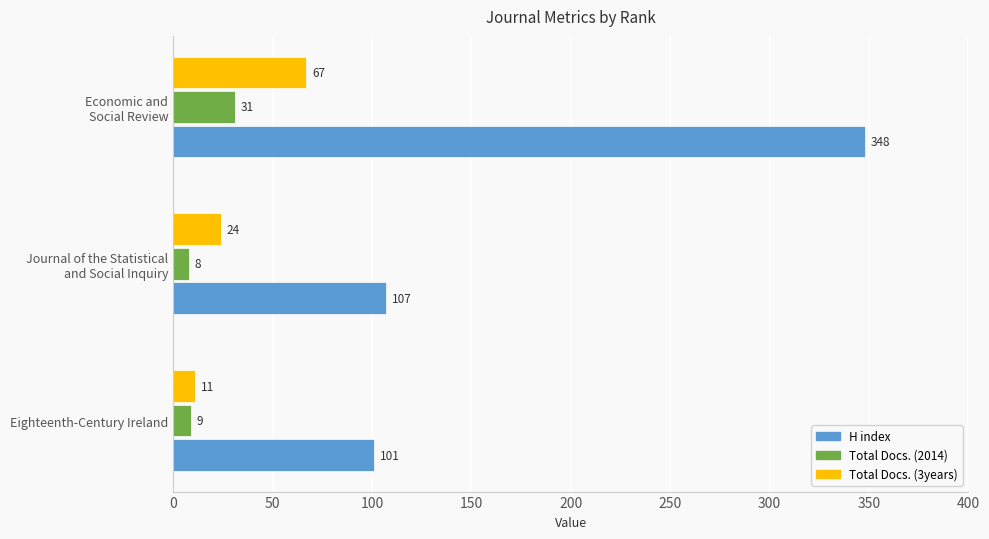

What is the sum of all Total Docs. (2014) values?

48